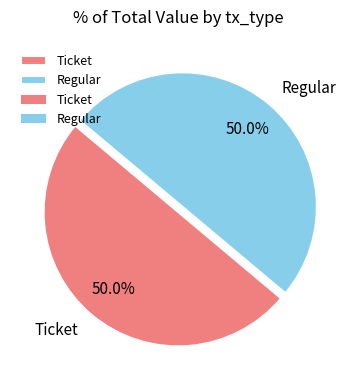

What percentage is NOT represented by Ticket?

50.0%